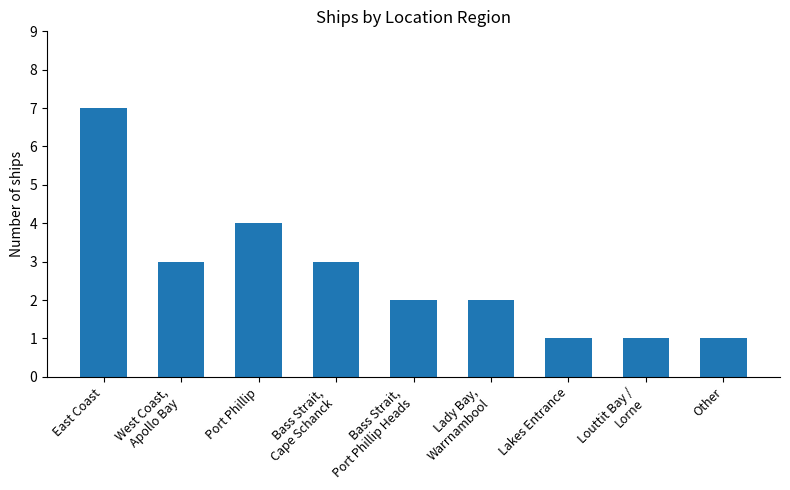

What is the sum of all values?

24